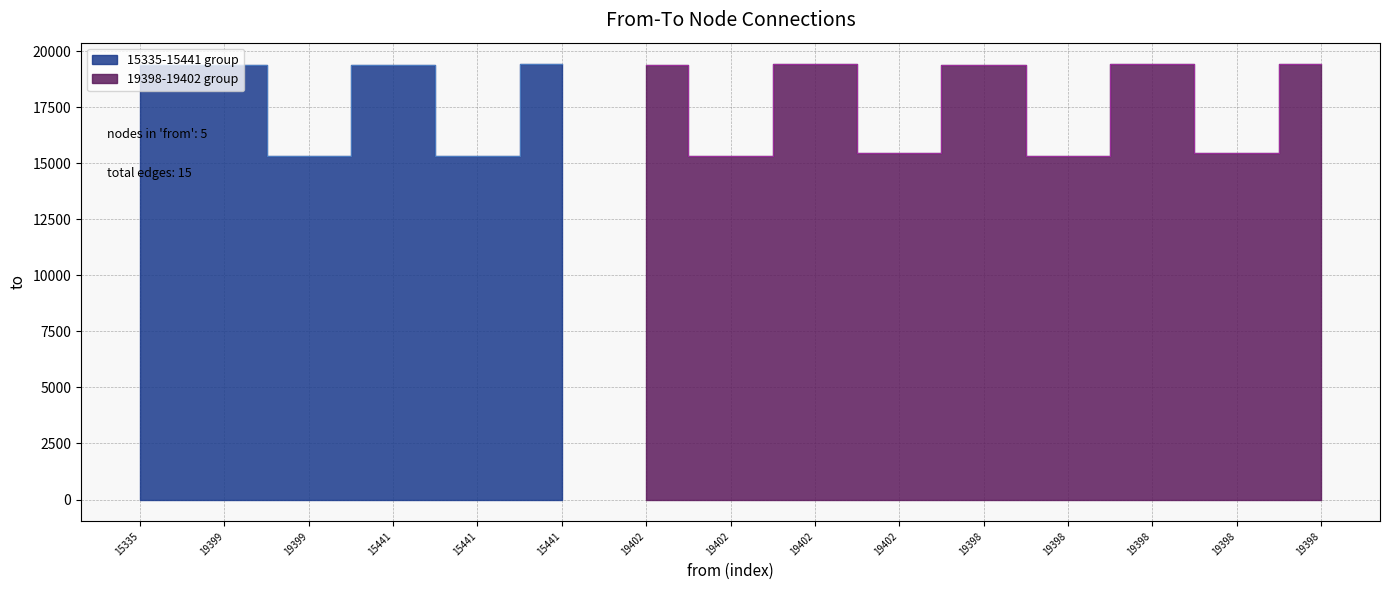

Reading right to left, extract all data points from this chart.

19398=19402	19398=15441	19398=19399	19398=15335	19398=19396	19402=15441	19402=19399	19402=15335	19402=19396	15441=19399	15441=15335	15441=19396	19399=15335	19399=19396	15335=19396